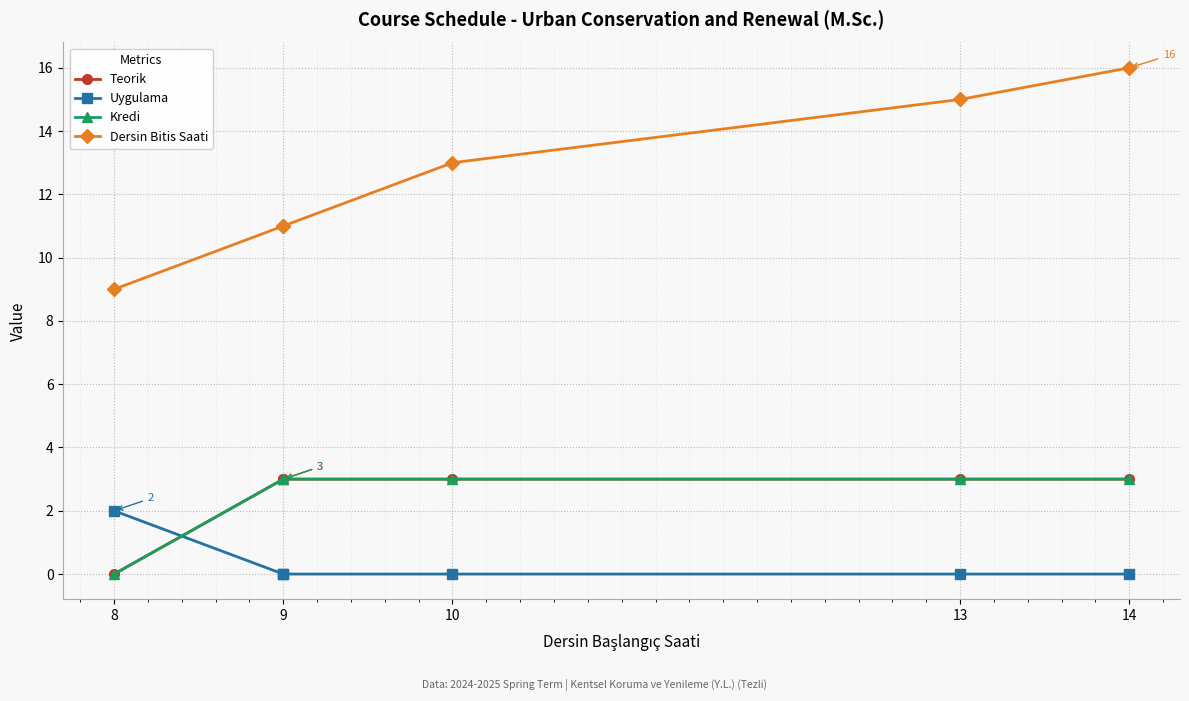

True or false: Dersin Bitis Saati and Teorik intersect in this chart.

False